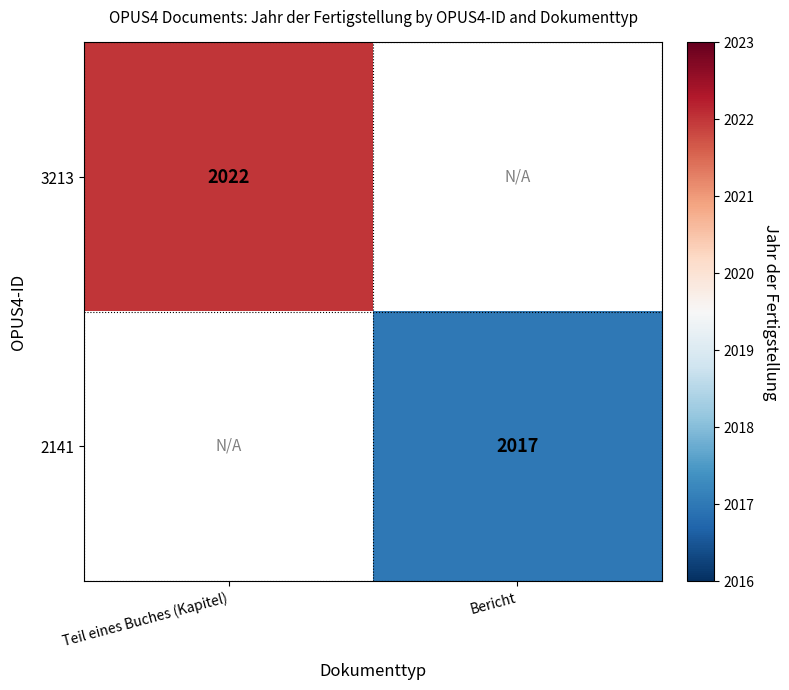

Is it true that 3213 equals 552 at Teil eines Buches (Kapitel)?

False